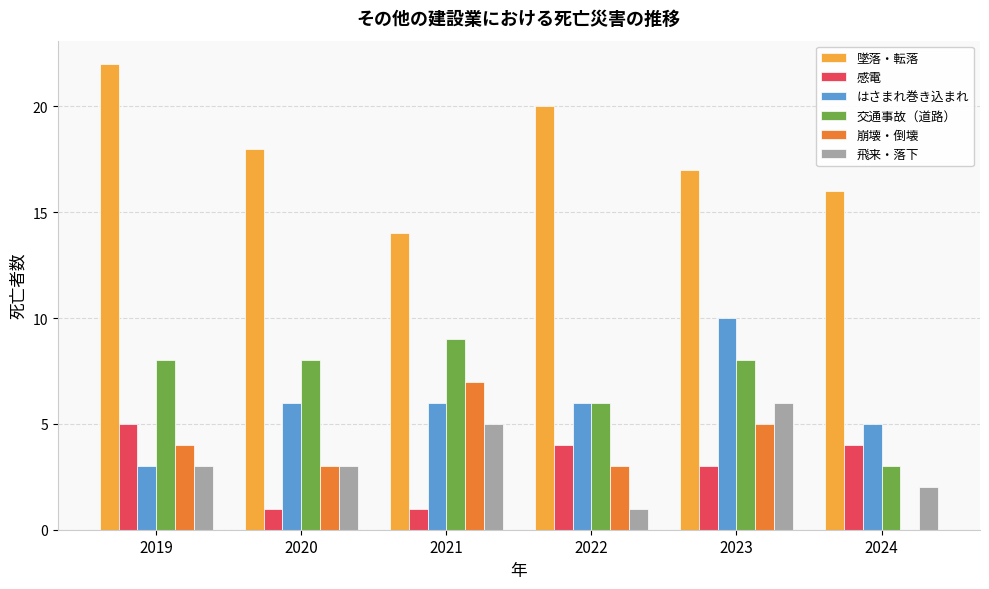

Which series has the widest spread of values?

墜落・転落